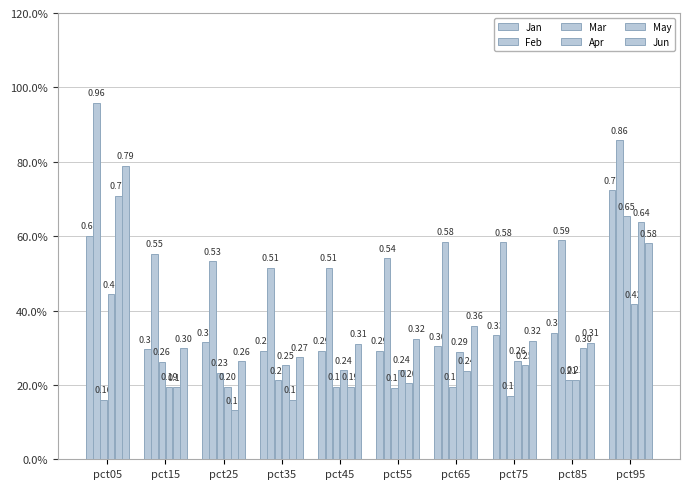

Are the bars horizontal?

No